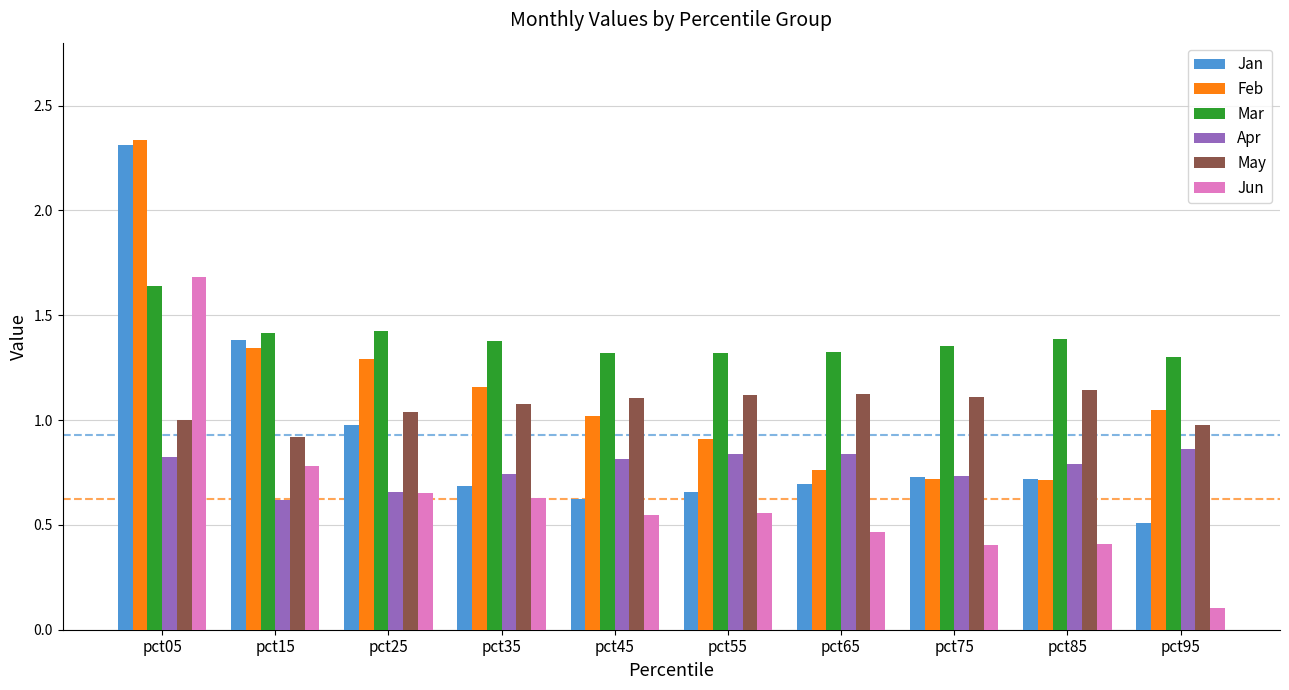

Which label corresponds to the smallest value in the chart?

pct95